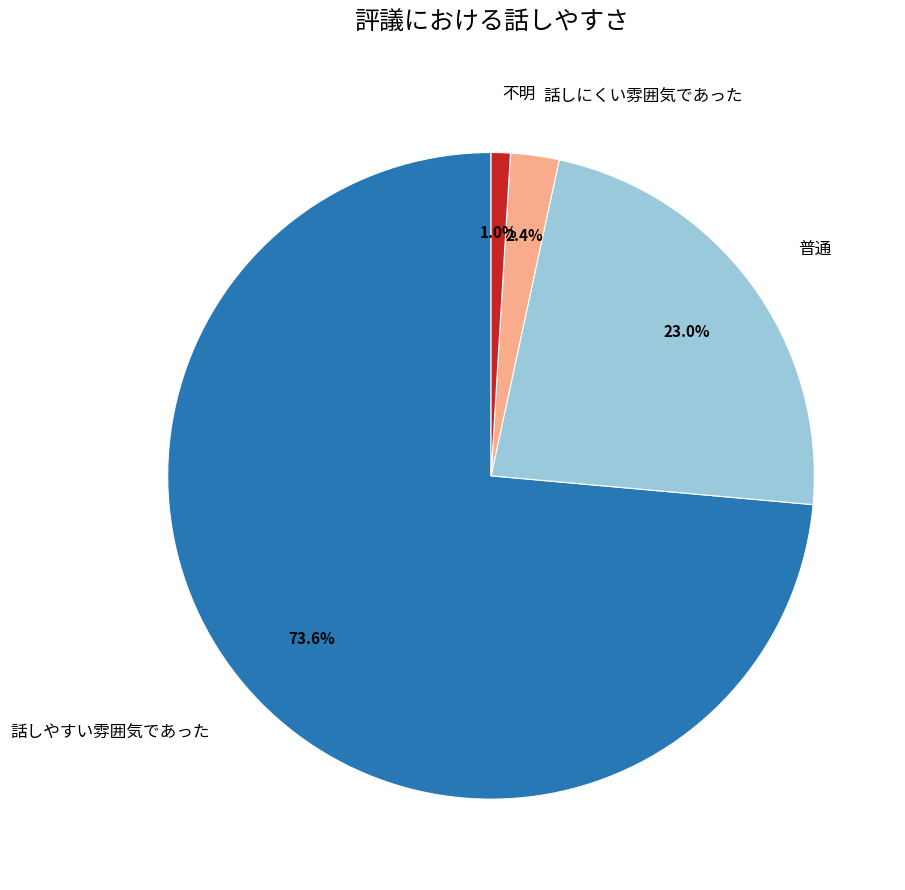

To the nearest percent, what is the combined percentage of 不明 and 普通?

24%